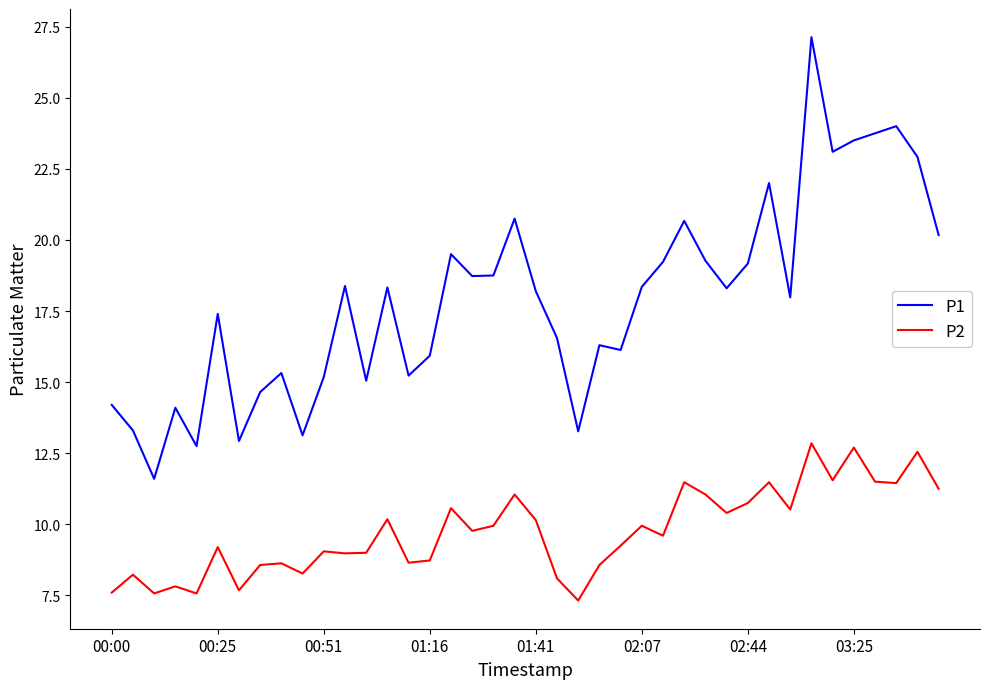

True or false: P1 and P2 intersect in this chart.

False